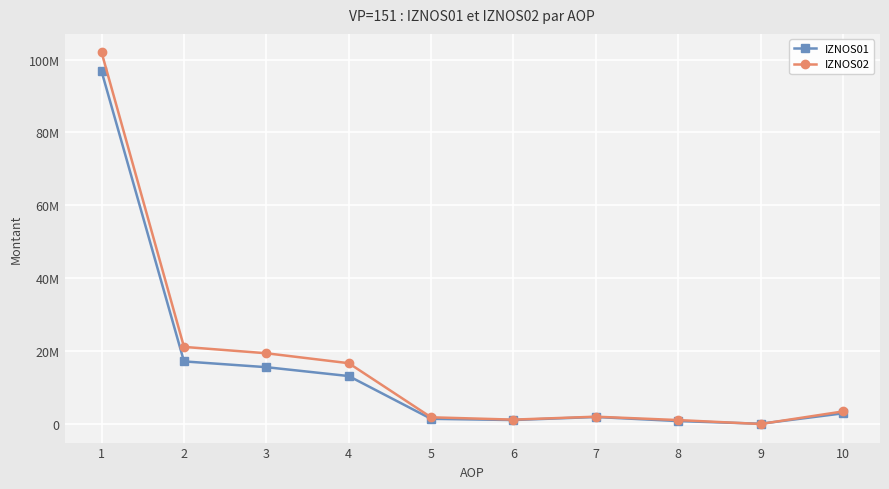

What is the sum of all IZNOS01 values?

150982720.7